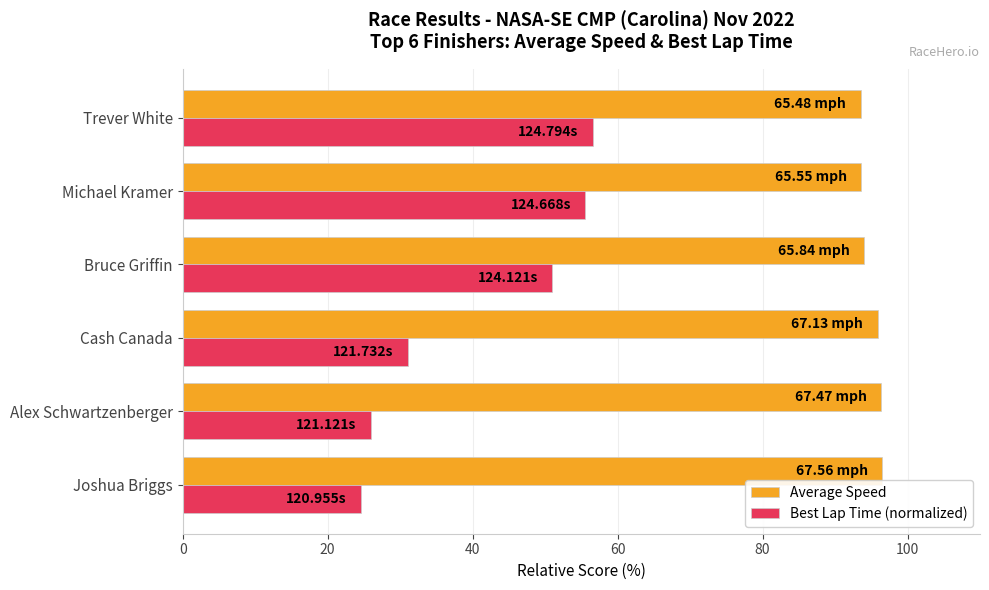

What is the highest value of the Best Lap Time (normalized) series?

56.6